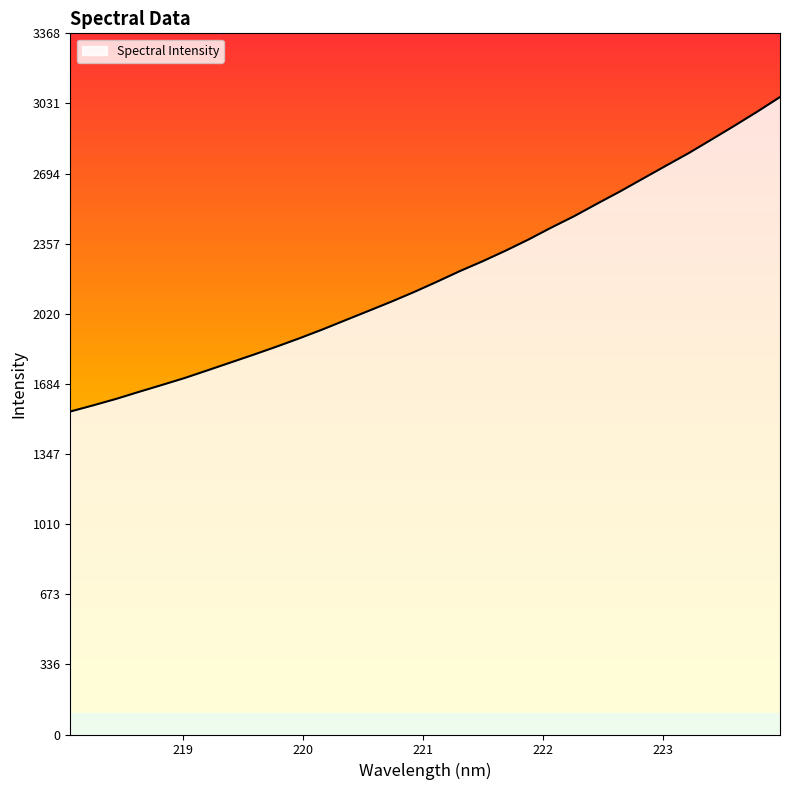

What is the maximum value shown in the chart?

3061.9